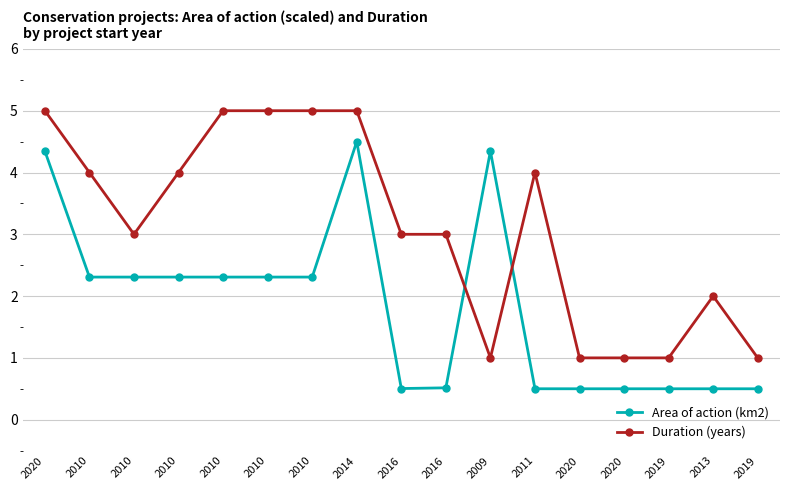

Count the number of data series in this chart.

2